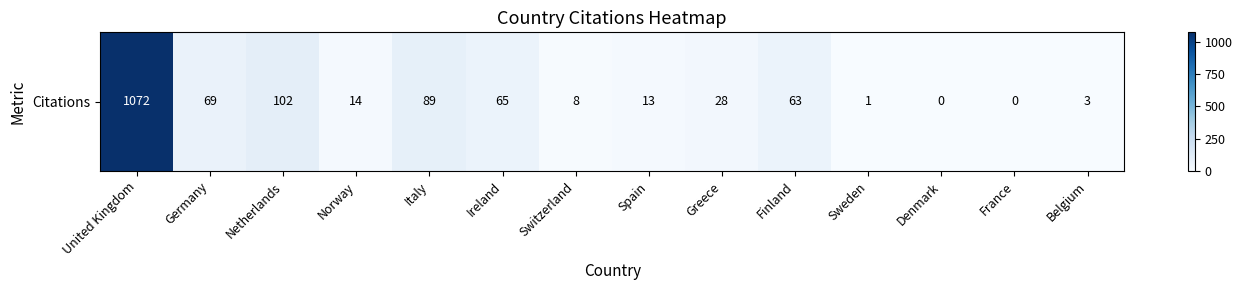

What is the change in value from Italy to Finland?

-26